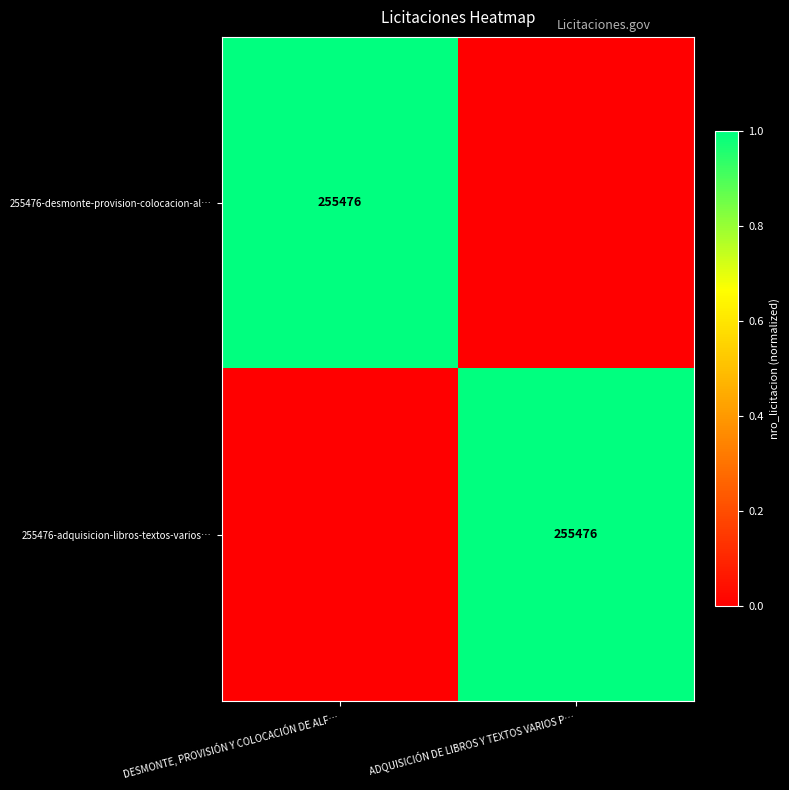

Is it true that 255476-desmonte-provision-colocacion-al… equals 129325 at DESMONTE, PROVISIÓN Y COLOCACIÓN DE ALF…?

False